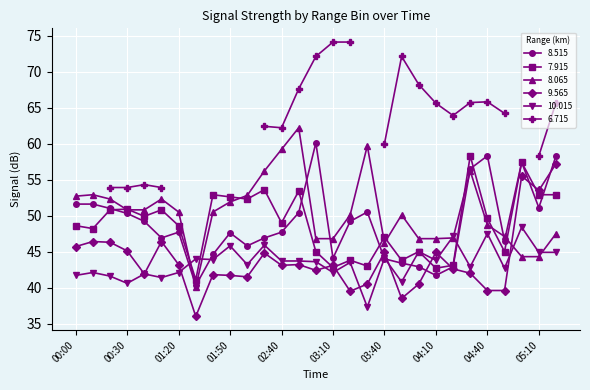

Is the value of 7.915 at 03:10 greater than the value of 8.065 at 01:50?

No